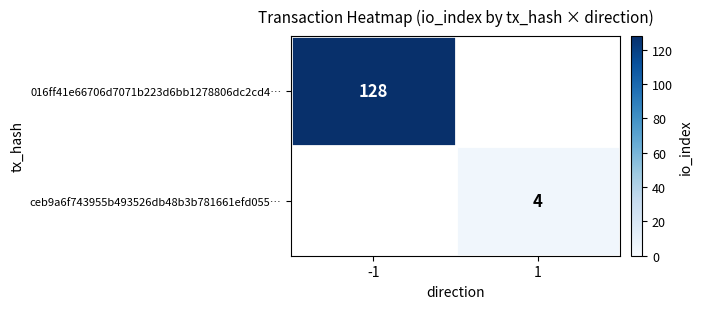

At how many categories does at least one series exceed 53?

1